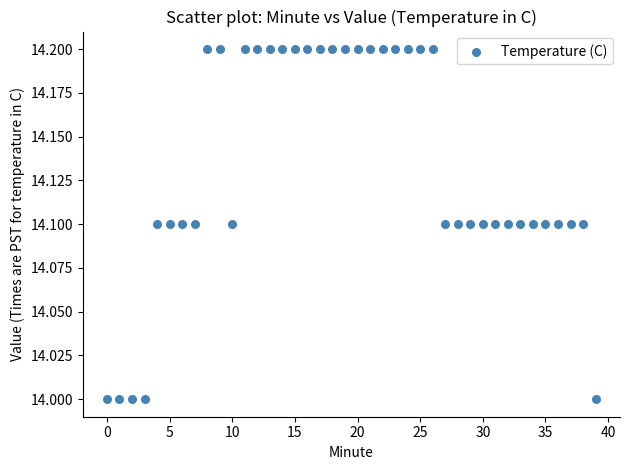

How many points are shown in the scatter plot?

40